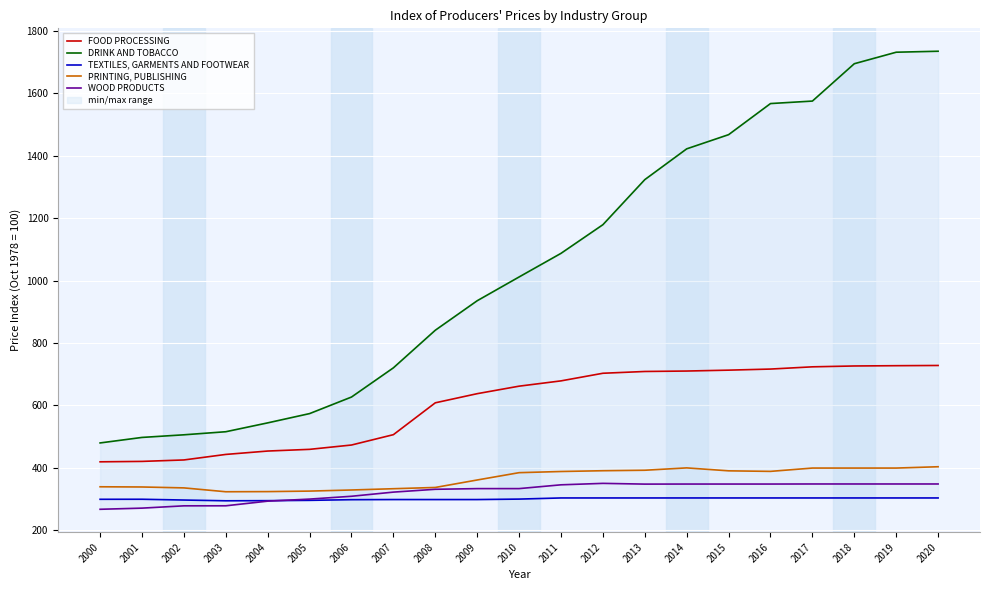

Which series changed the most between 2001 and 2011?

DRINK AND TOBACCO